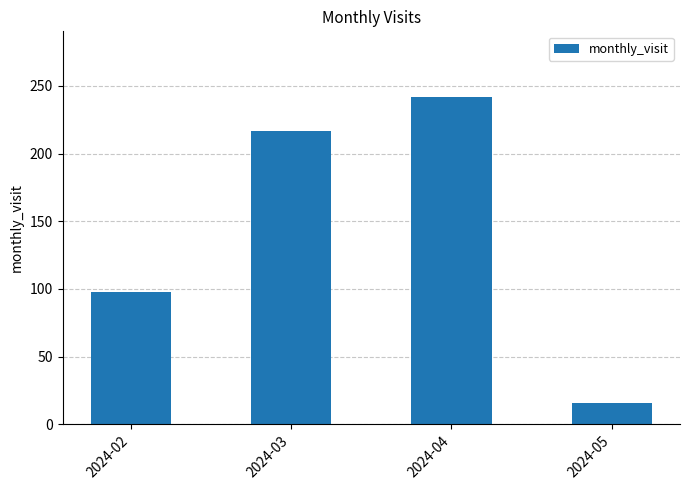

How many series are shown in this chart?

1